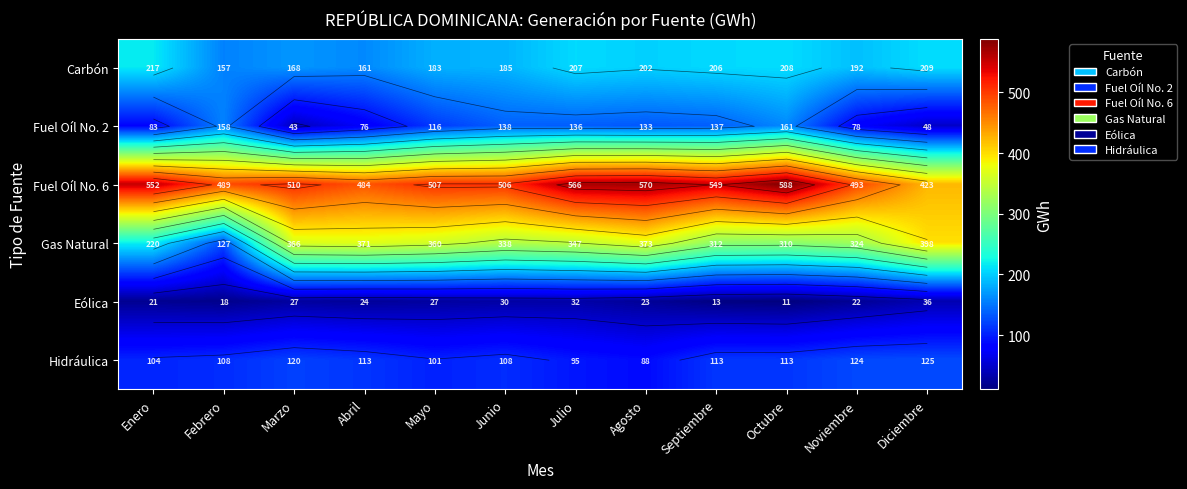

Between Junio and Octubre, which series saw the biggest shift?

Fuel Oíl No. 6